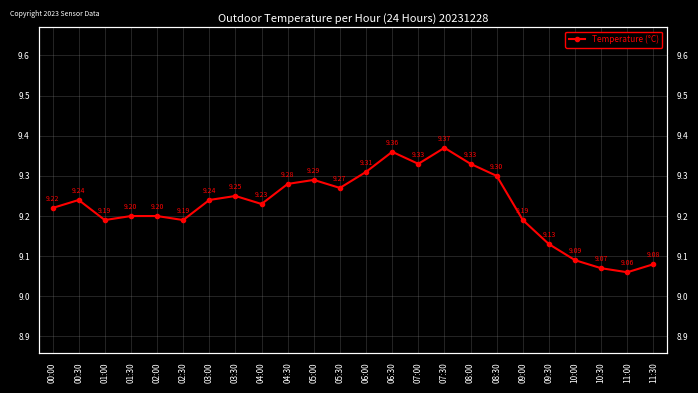

Approximately how many times larger is the value at 05:30 compared to 10:00?

1.0